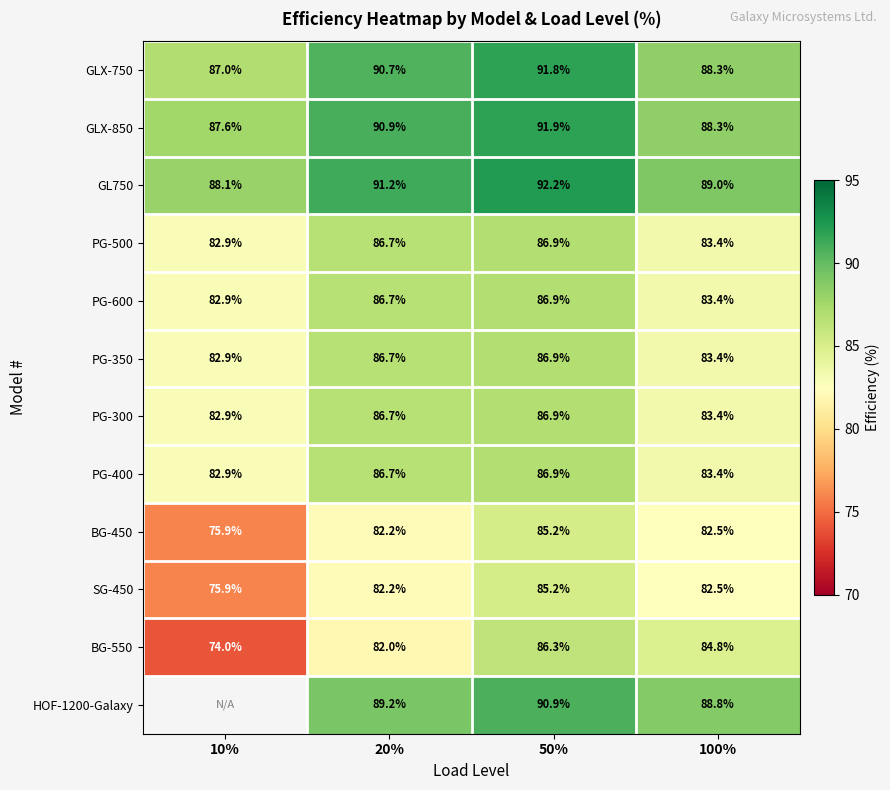

How many series are shown in this chart?

12